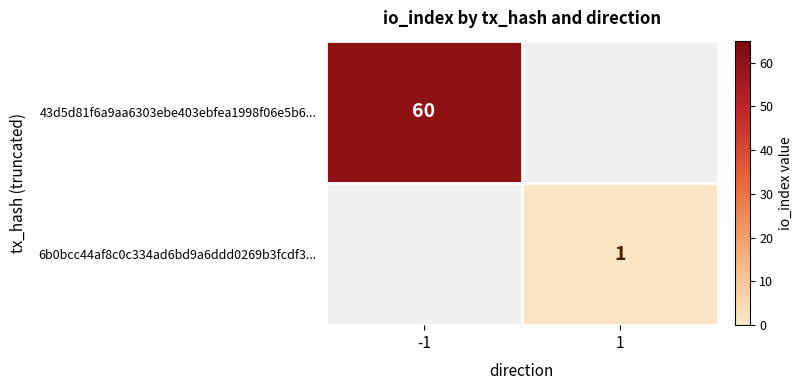

True or false: 6b0bcc44af8c0c334ad6bd9a6ddd0269b3fcdf3... has a value of 1 at 1.

True